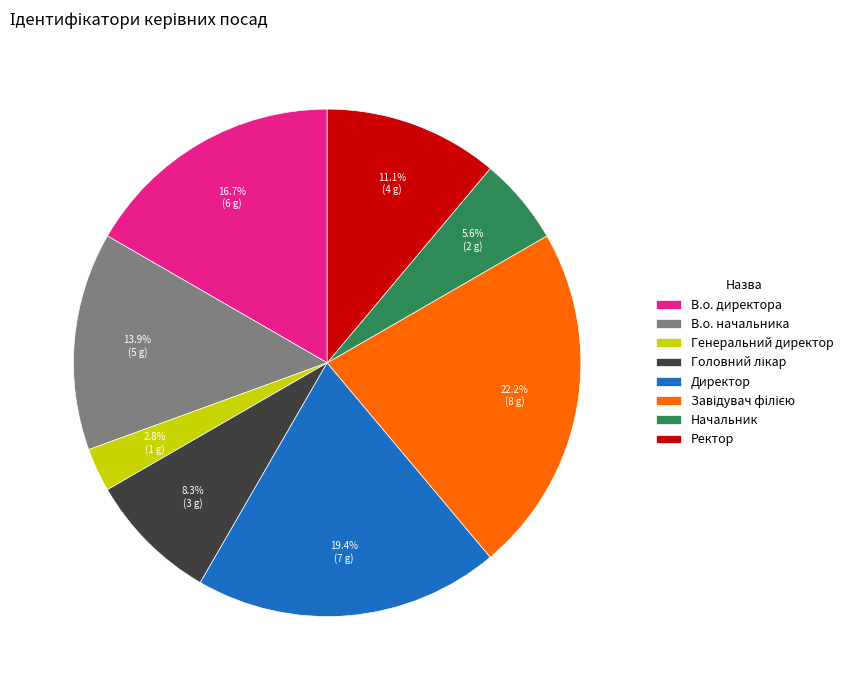

How many segments does this pie chart have?

8